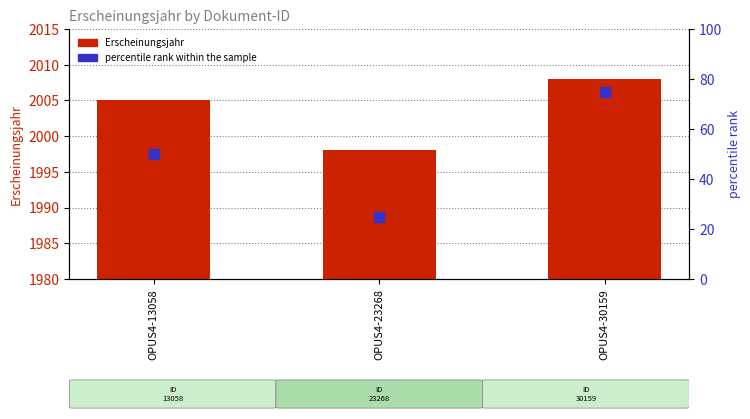

Which series reaches the maximum Y coordinate?

Erscheinungsjahr